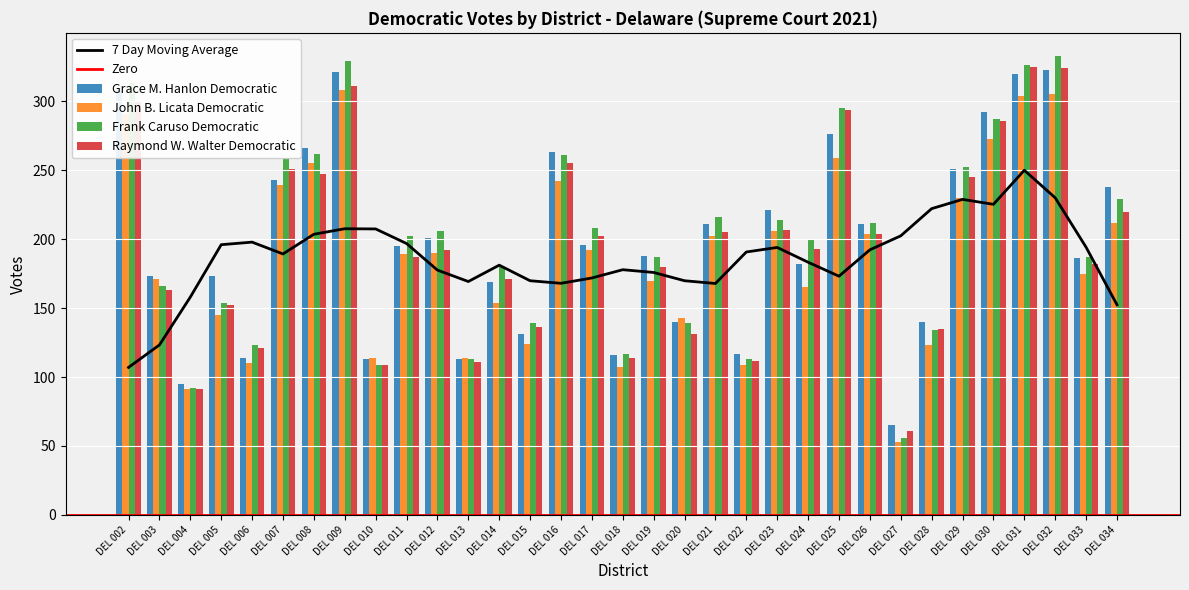

What is the average value of the Grace M. Hanlon Democratic series?

199